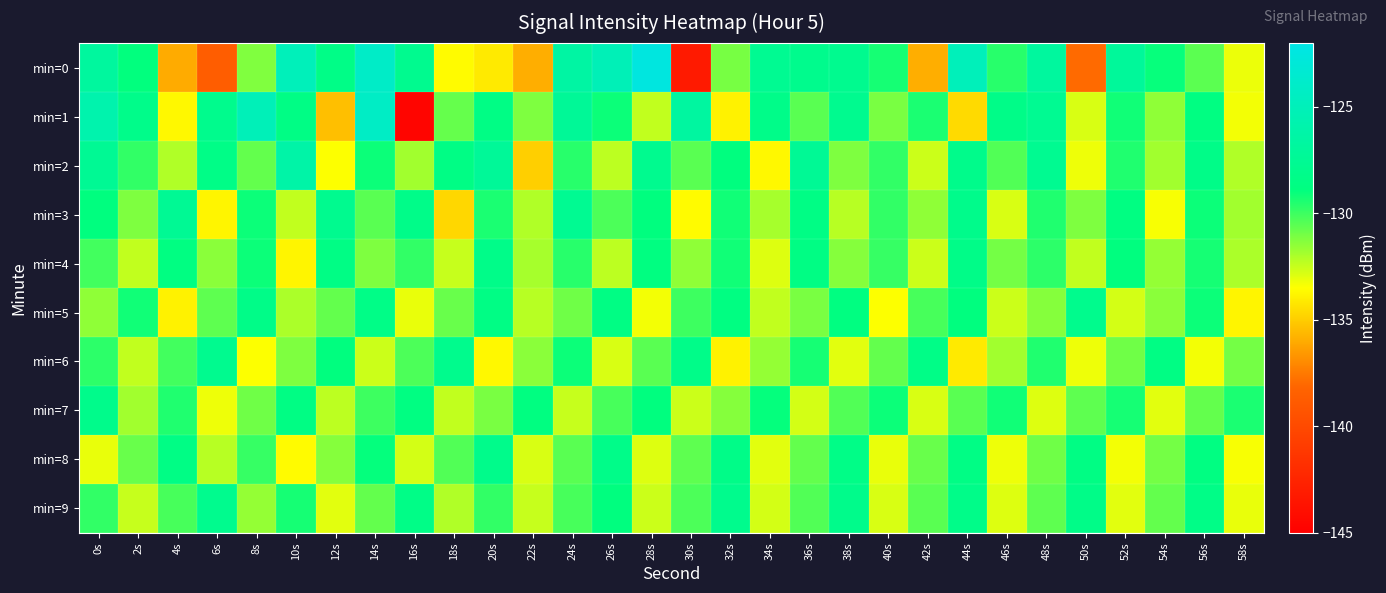

At which category does the chart reach its minimum across all series?

16s